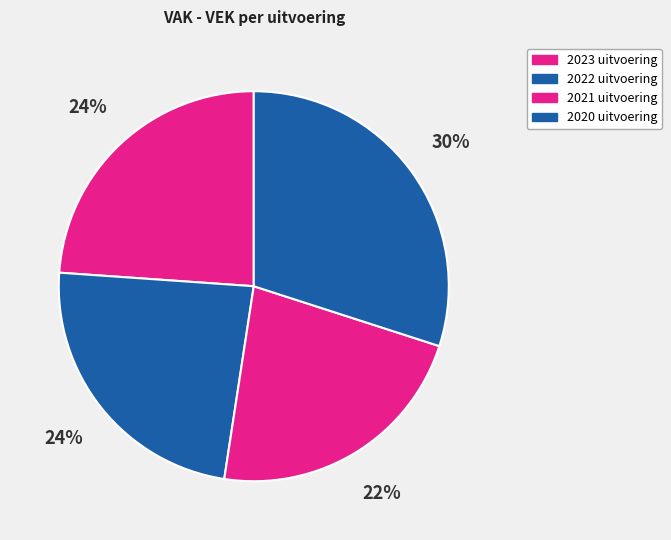

The 2020 uitvoering slice represents 23% of the pie. True or false?

False